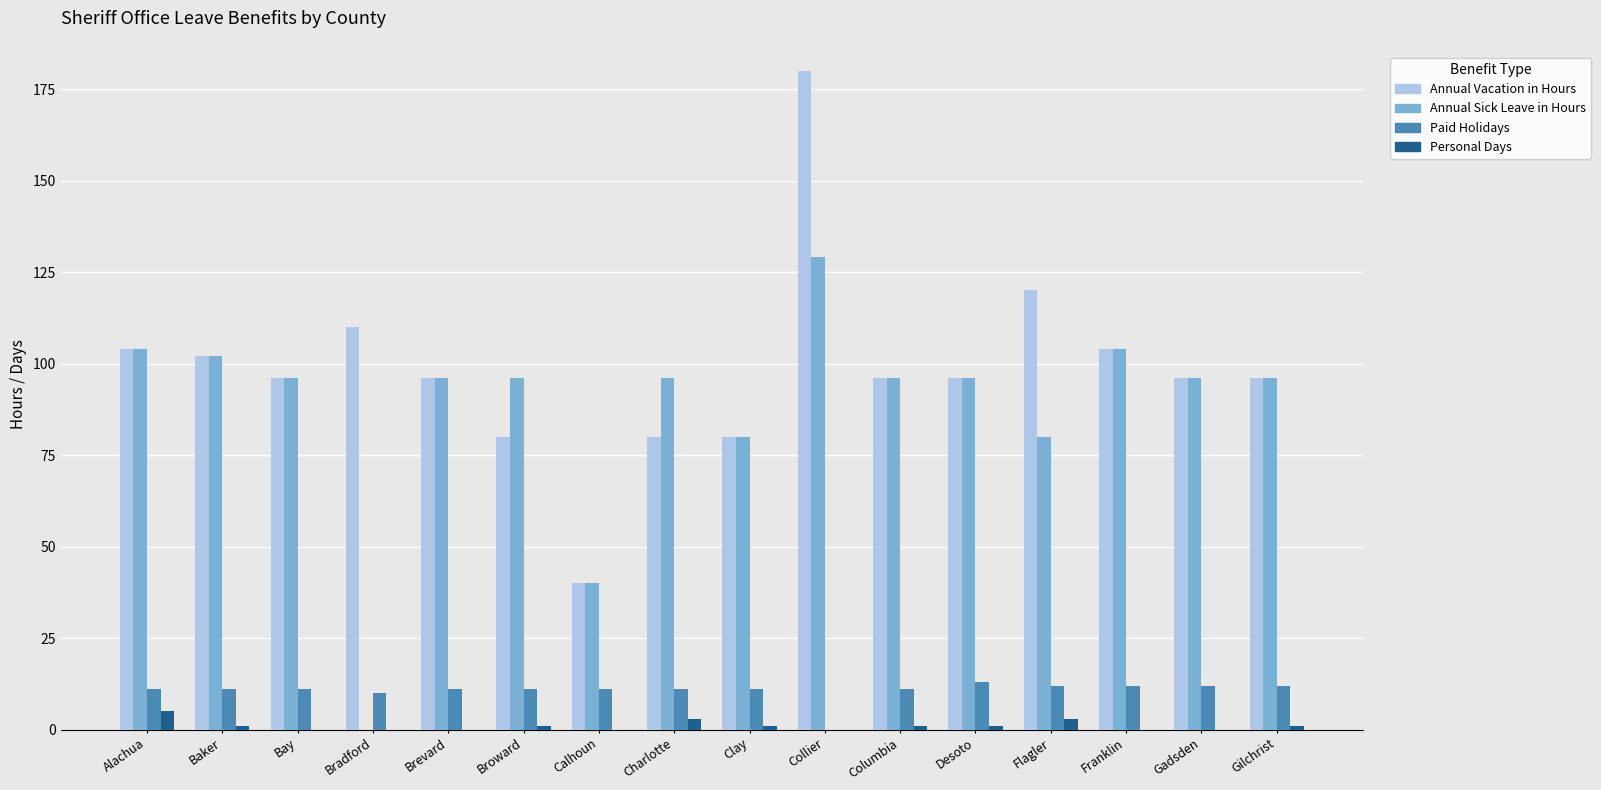

The Annual Sick Leave in Hours series shows 35 at Desoto. True or false?

False